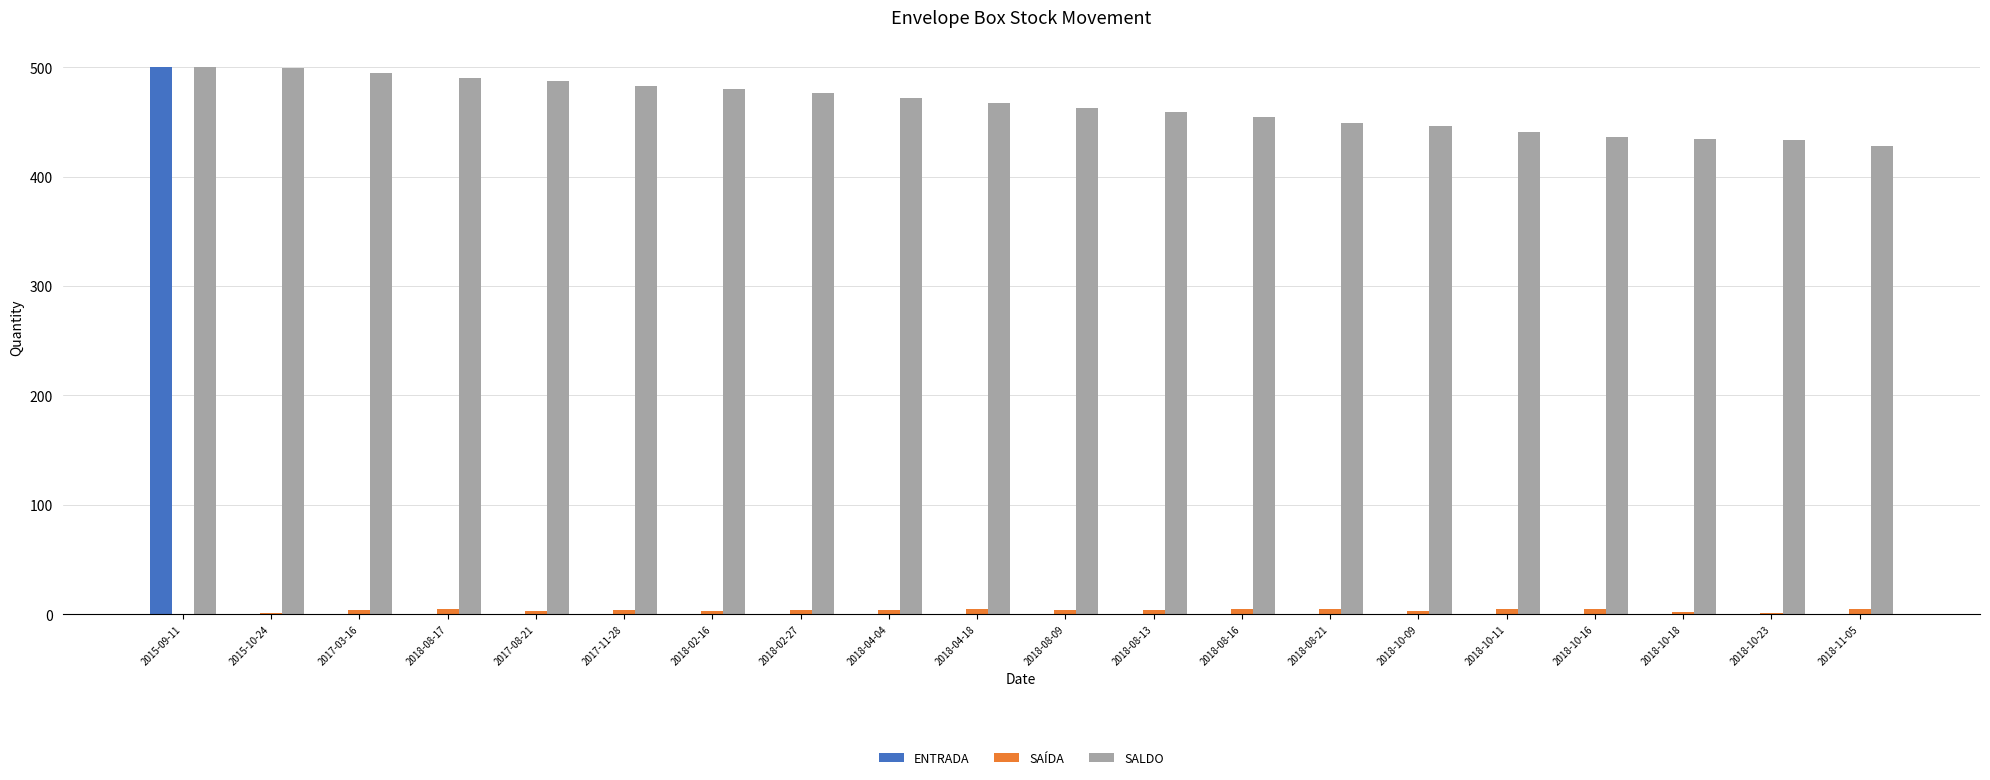

The value of SALDO at 2017-11-28 is 483. True or false?

True